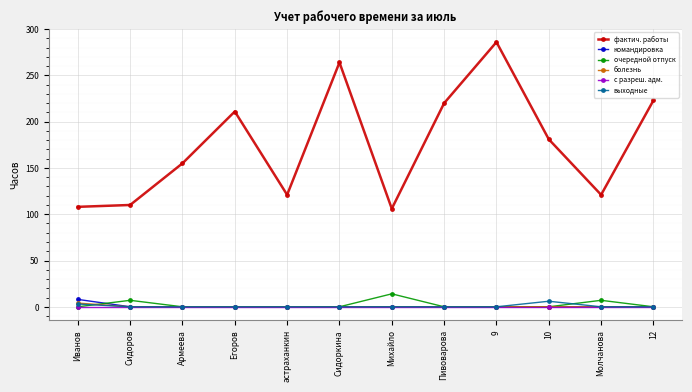

Does the chart have visible grid lines?

Yes